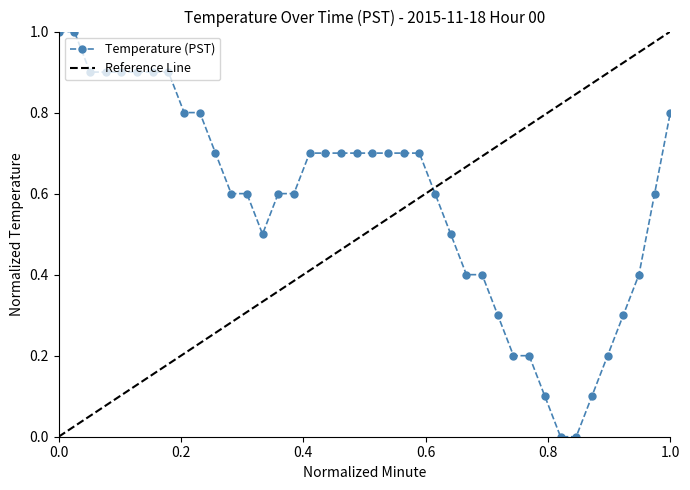

True or false: Temperature (PST) has a value of 0.5 at 0.0.

False